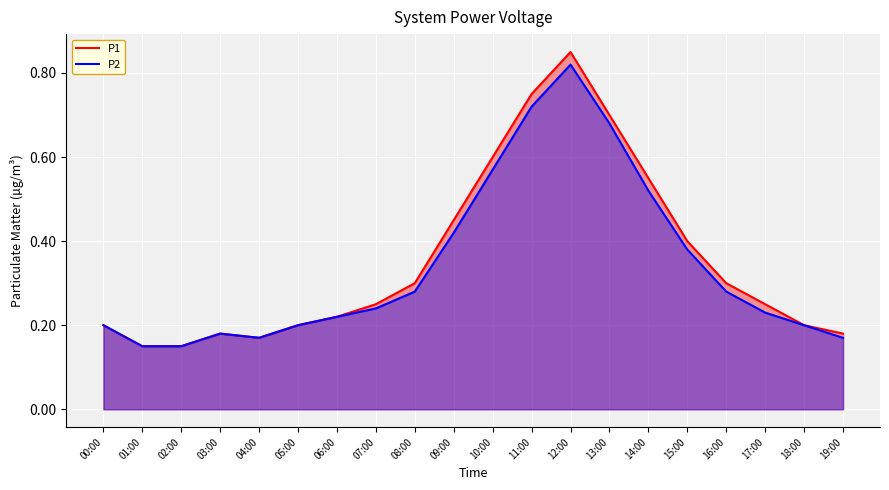

At which category is the sum across all series the highest?

12:00